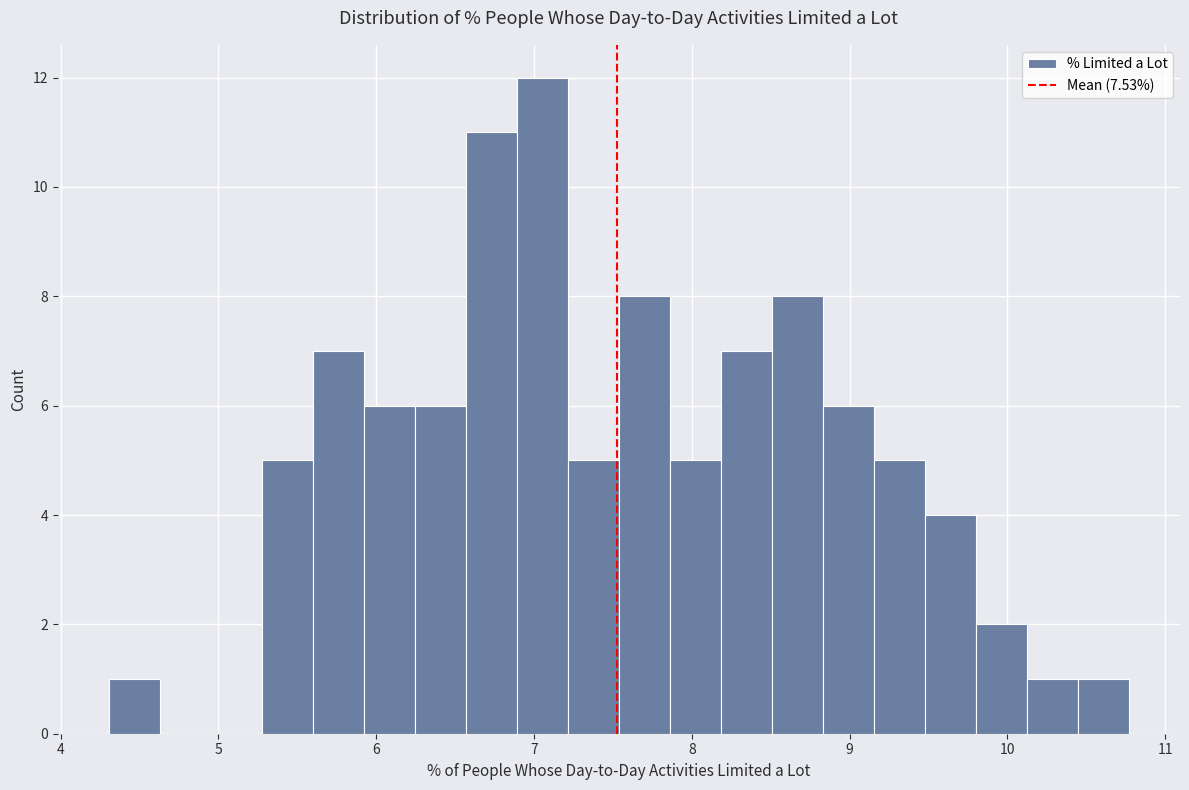

Around what value on the x-axis is the tallest bar? Give the approximate position of its centre, as read against the axis.

7.1